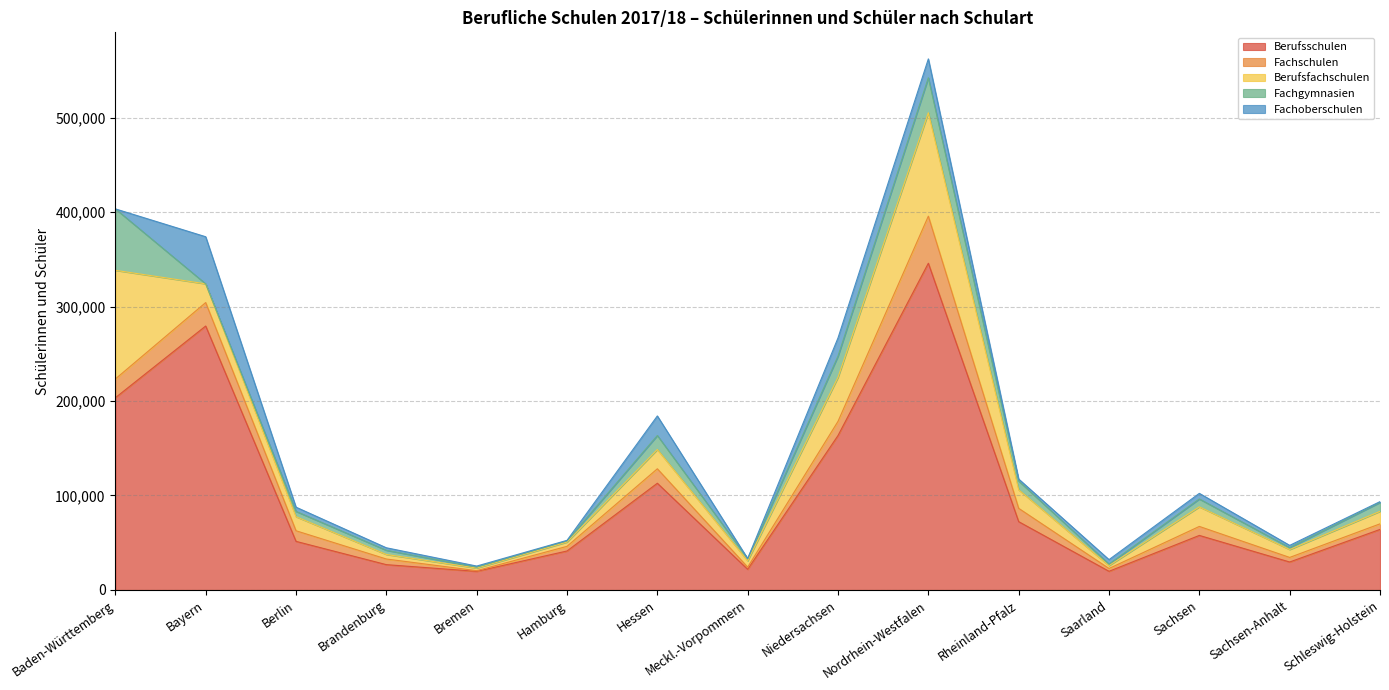

True or false: Berufsfachschulen and Fachgymnasien cross at least once.

False